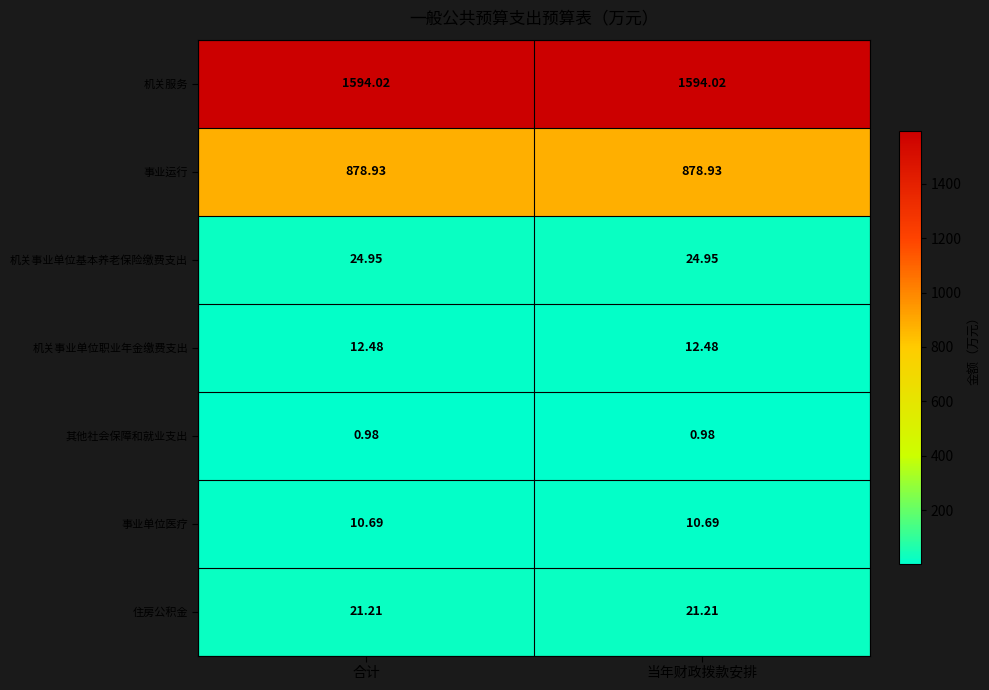

Is the value of 机关事业单位职业年金缴费支出 at 合计 greater than the value of 事业单位医疗 at 合计?

Yes